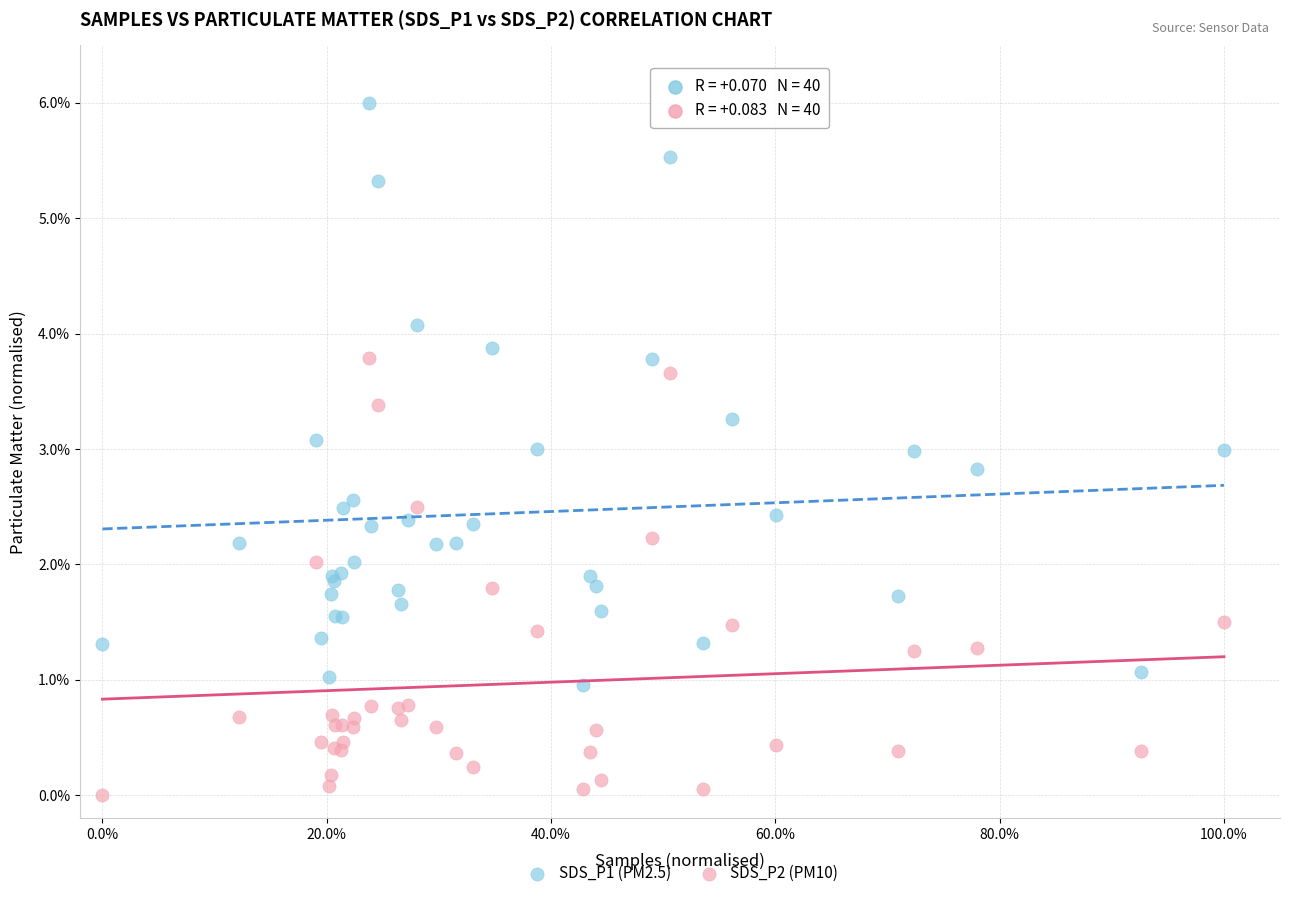

What are all the series names shown in the legend?

SDS_P1 (PM2.5), SDS_P2 (PM10)